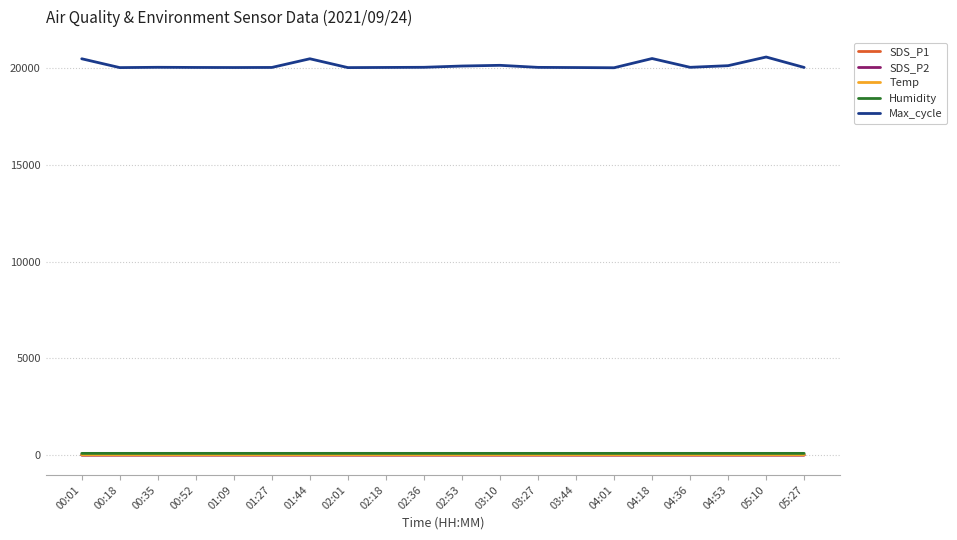

How many series are shown in this chart?

5